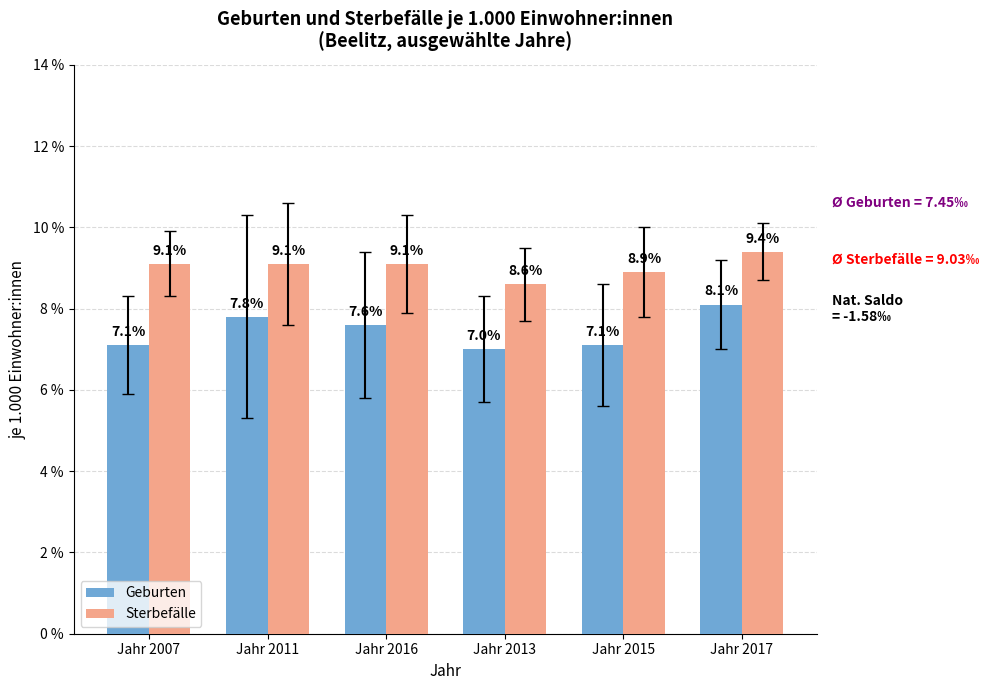

What is the value of the Geburten bar at the 4th from the left?

7.0